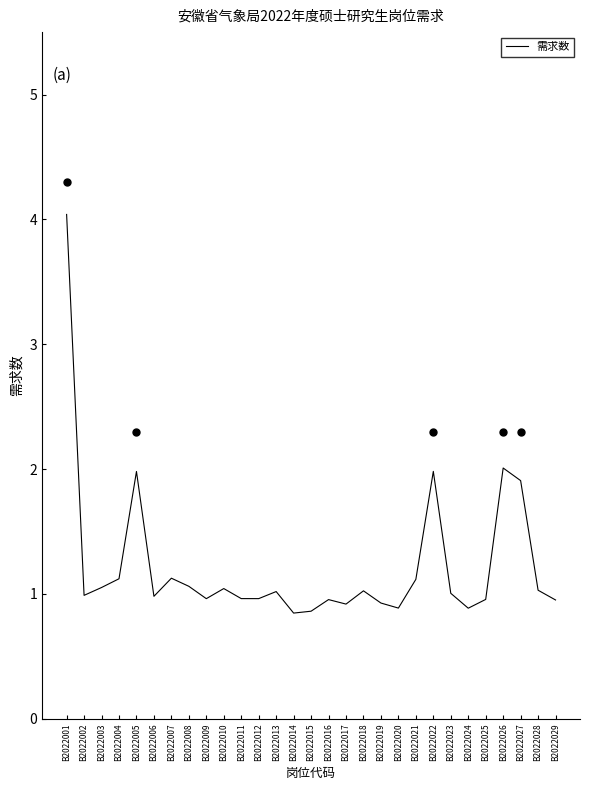

Between B2022023 and B2022027, which is larger?

B2022027